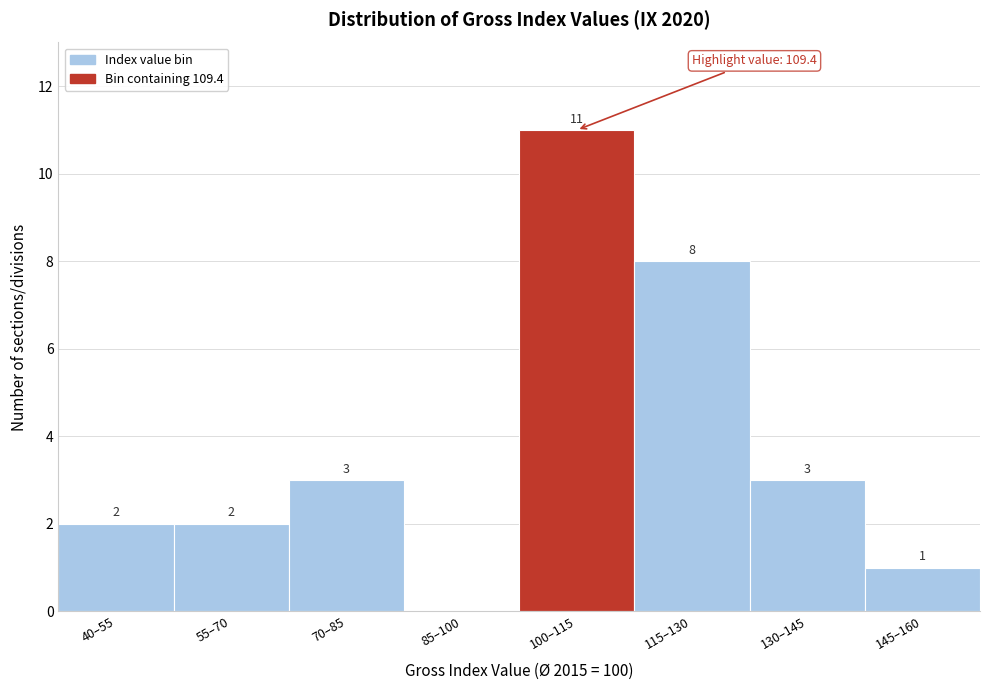

Reading left to right, transcribe all the data shown in this chart.

40–55=2	55–70=2	70–85=3	85–100=0	100–115=11	115–130=8	130–145=3	145–160=1